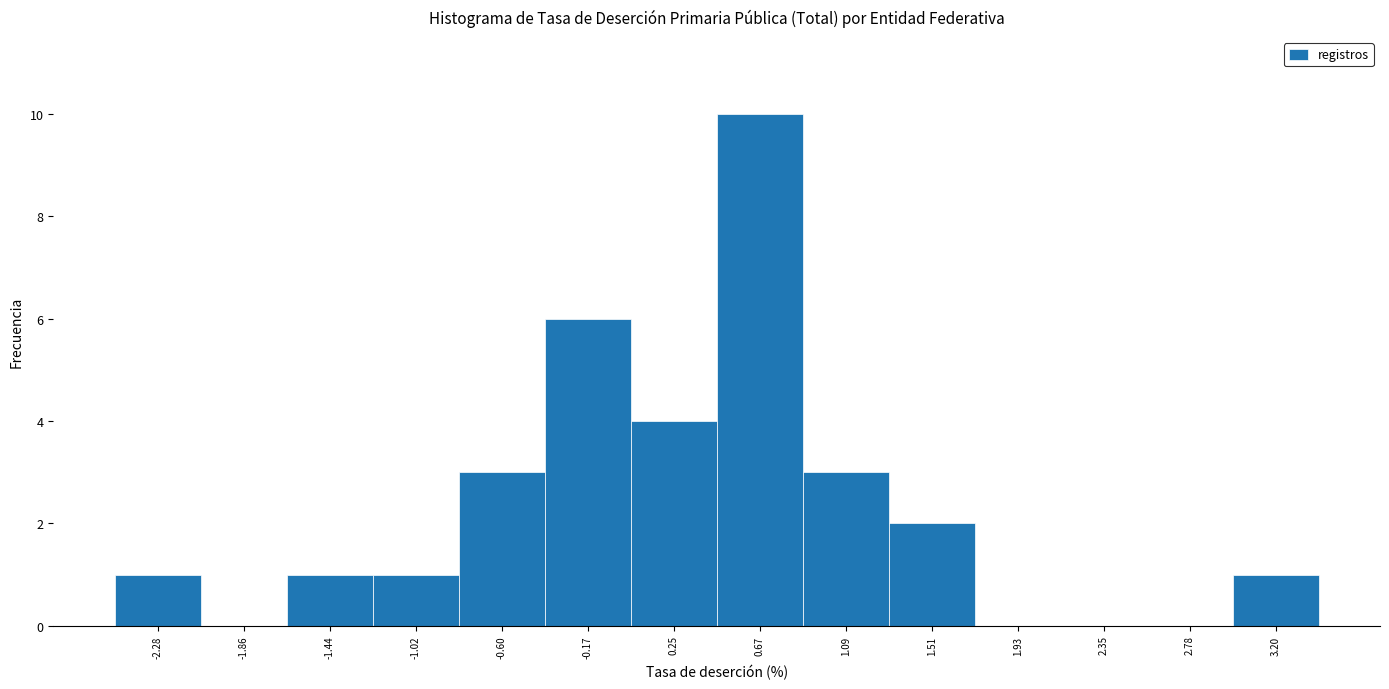

Reading left to right, extract all data points from this chart.

-2.28=1	-1.86=0	-1.44=1	-1.02=1	-0.60=3	-0.17=6	0.25=4	0.67=10	1.09=3	1.51=2	1.93=0	2.35=0	2.78=0	3.20=1